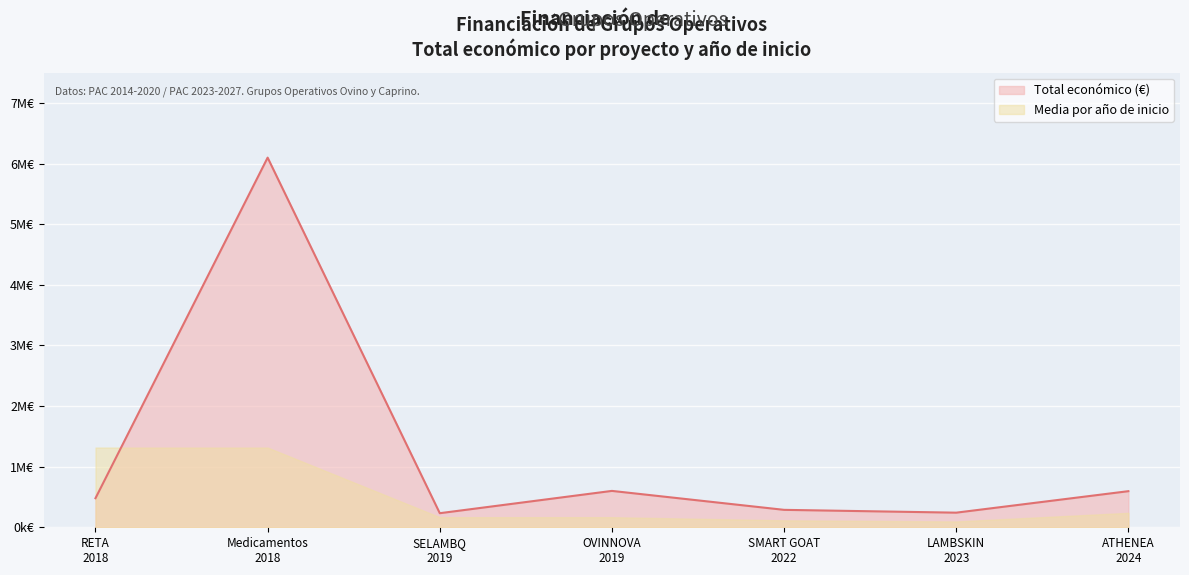

List the labels in order of value, largest first.

Medicamentos 2018, OVINNOVA 2019, ATHENEA 2024, RETA 2018, SMART GOAT 2022, LAMBSKIN 2023, SELAMBQ 2019